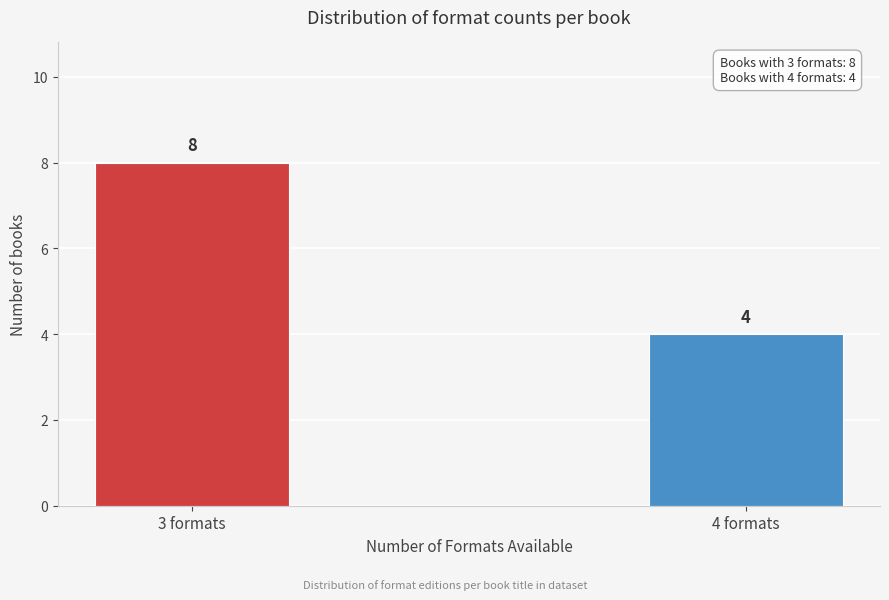

Reading right to left, list all the values displayed in this chart.

4	8